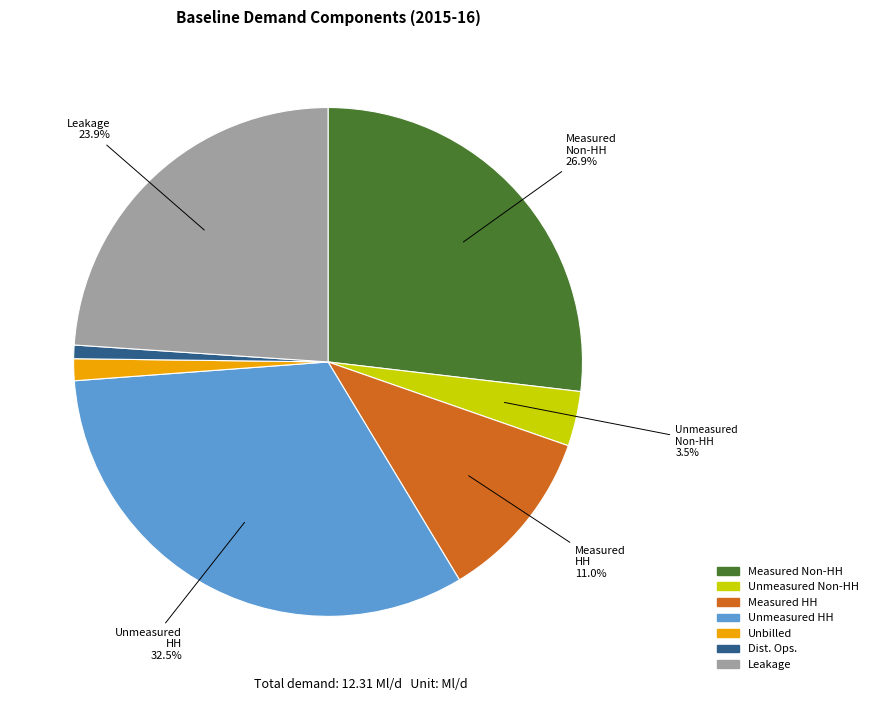

How many slices are in this pie chart?

7